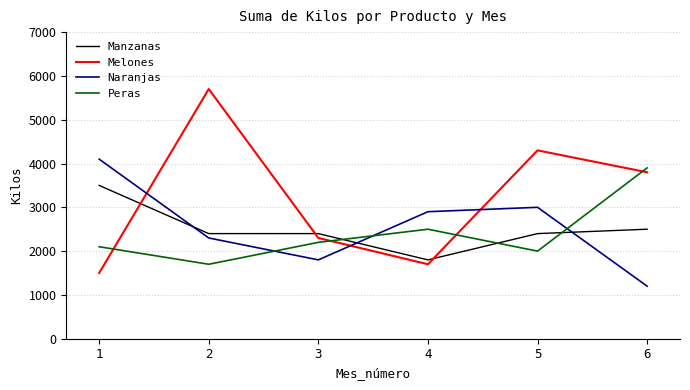

What is the approximate value of Naranjas at 5?

3000